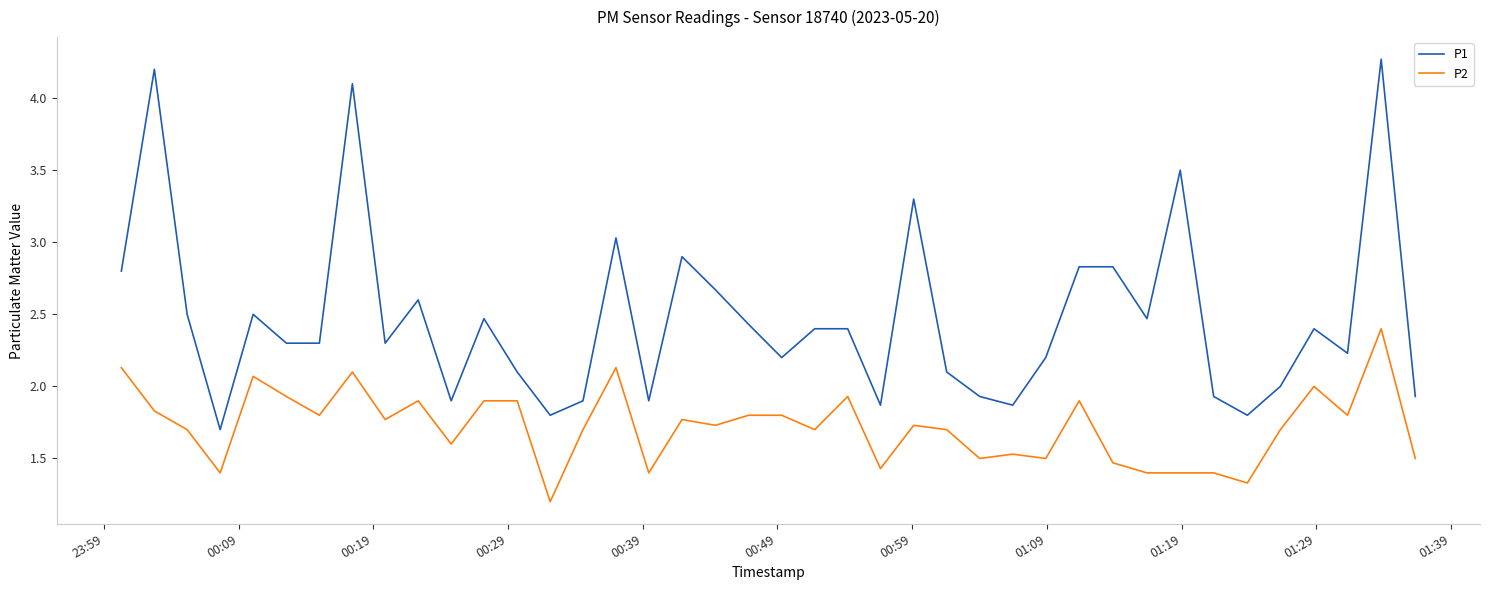

What is the difference between the second highest and minimum values in the P1 series?

2.5